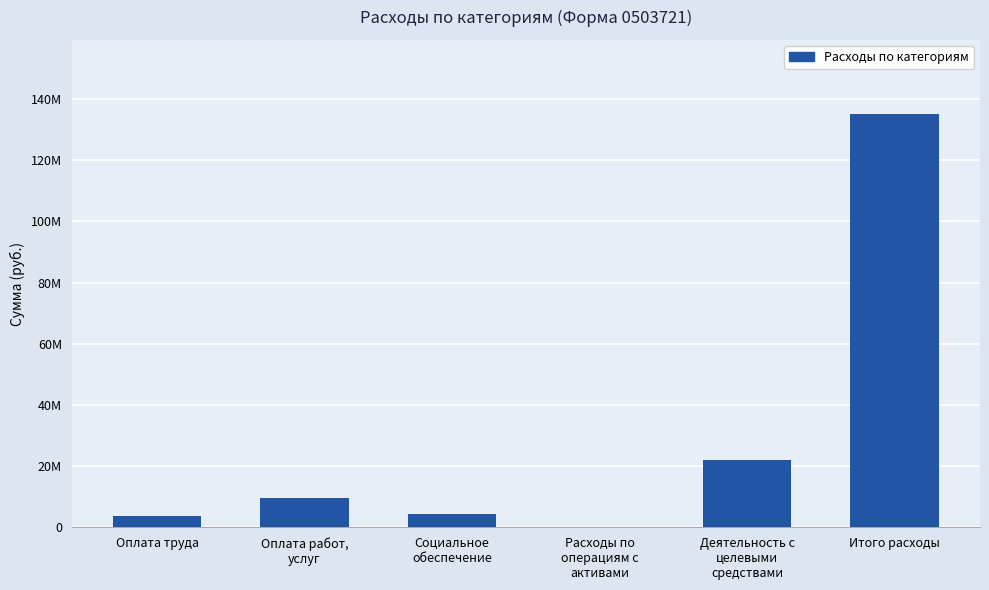

Which category has the lowest value across all series?

Расходы по
операциям с
активами